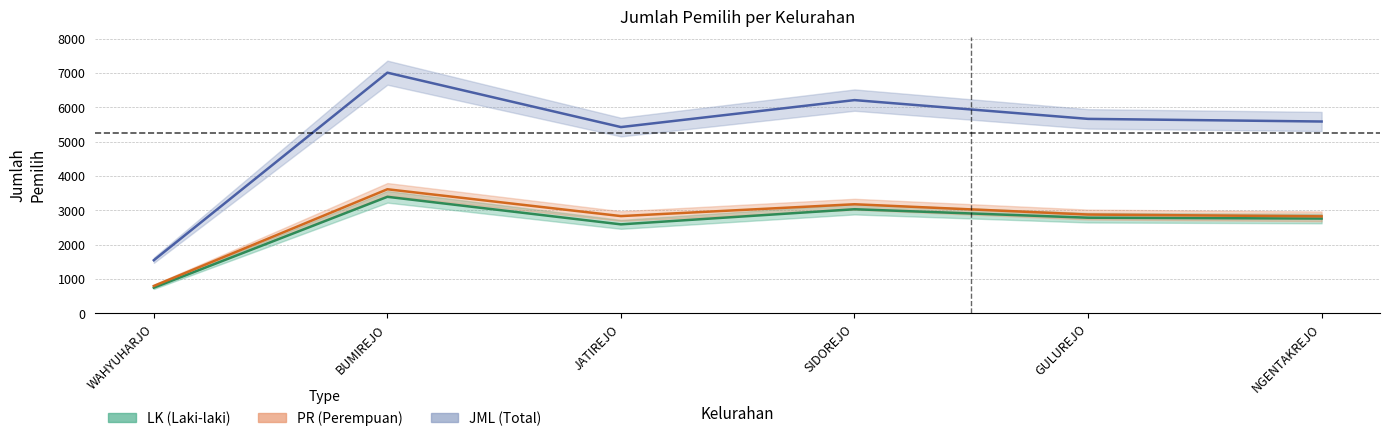

At GULUREJO, list the series in order from smallest to largest.

LK, PR, JML